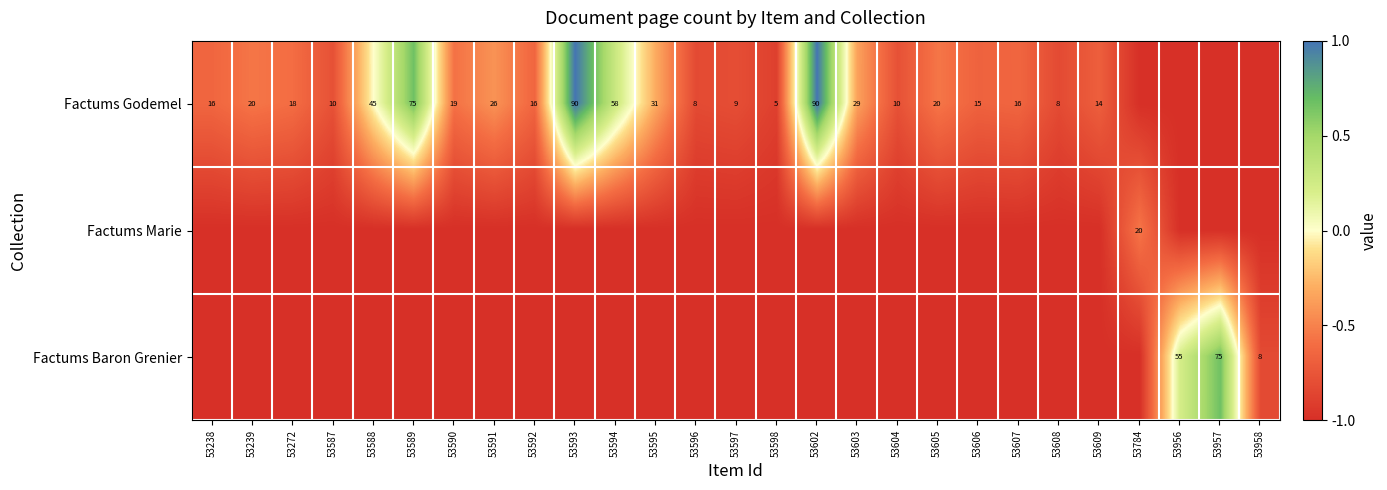

What is the sum of the Factums Godemel values at 53593 and 53597?

99